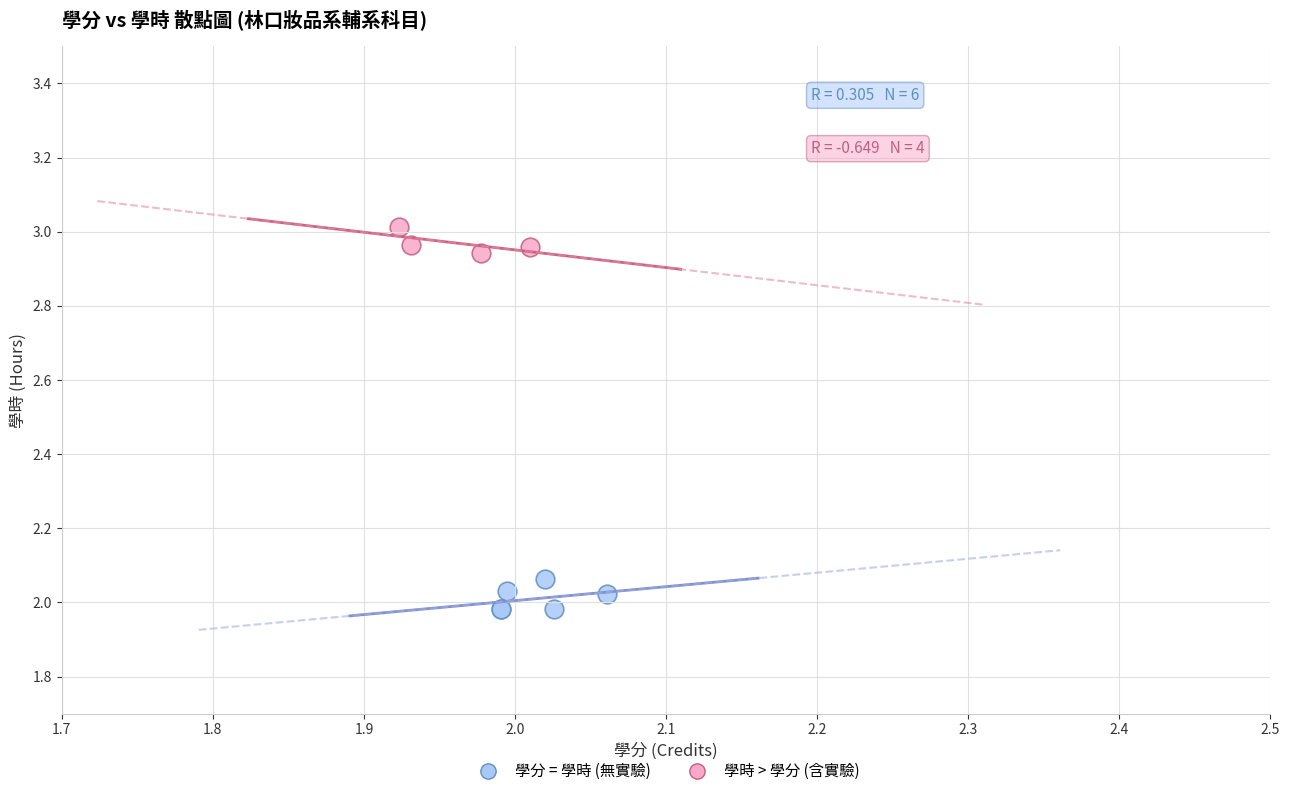

Which series contains the lowest Y value?

學分 = 學時 (無實驗)